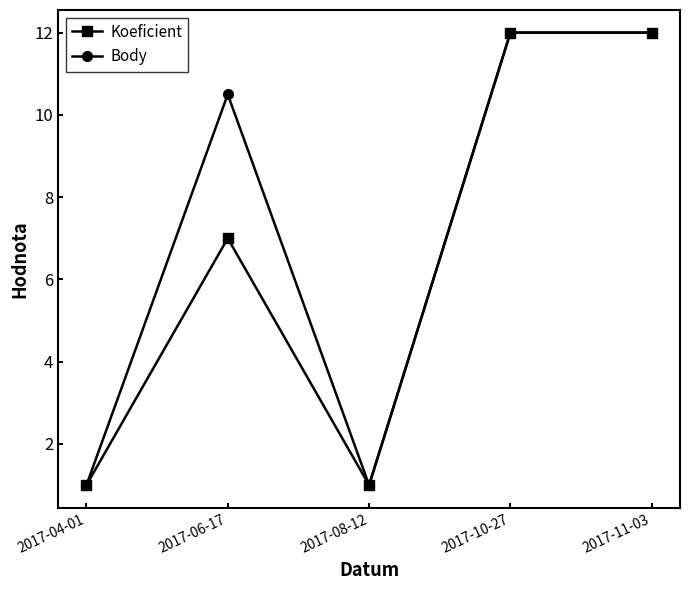

Rank the series by their average value, from lowest to highest.

Koeficient, Body